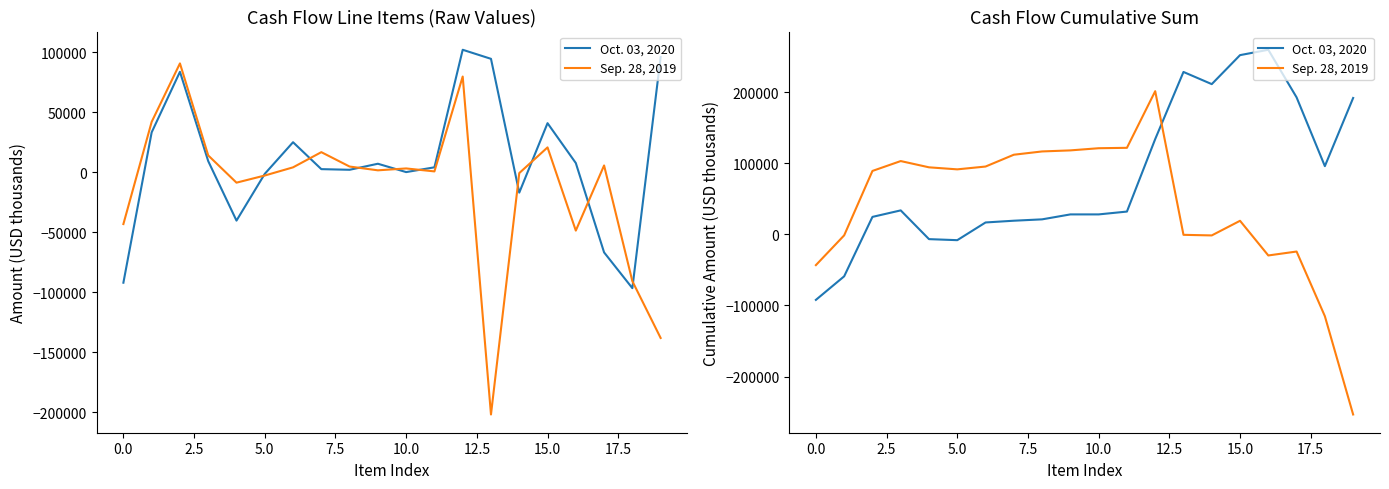

Which series has the largest total across all categories?

Oct. 03, 2020